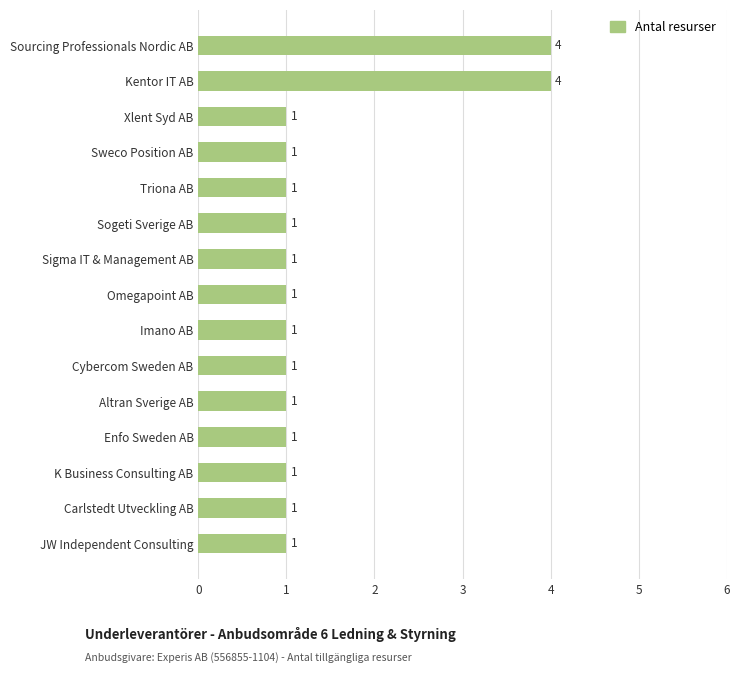

What is the sum of all values?

21